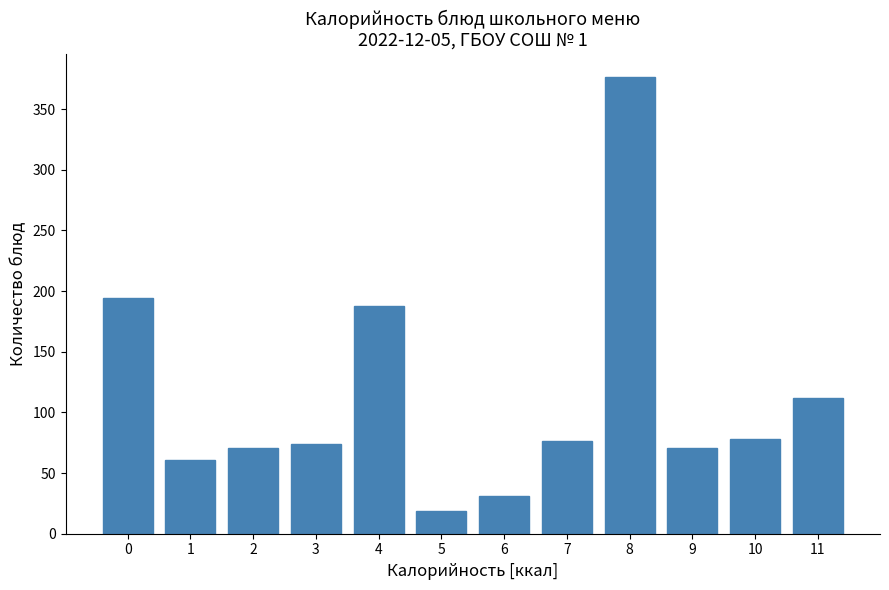

The value at 10 is 121.7. True or false?

False